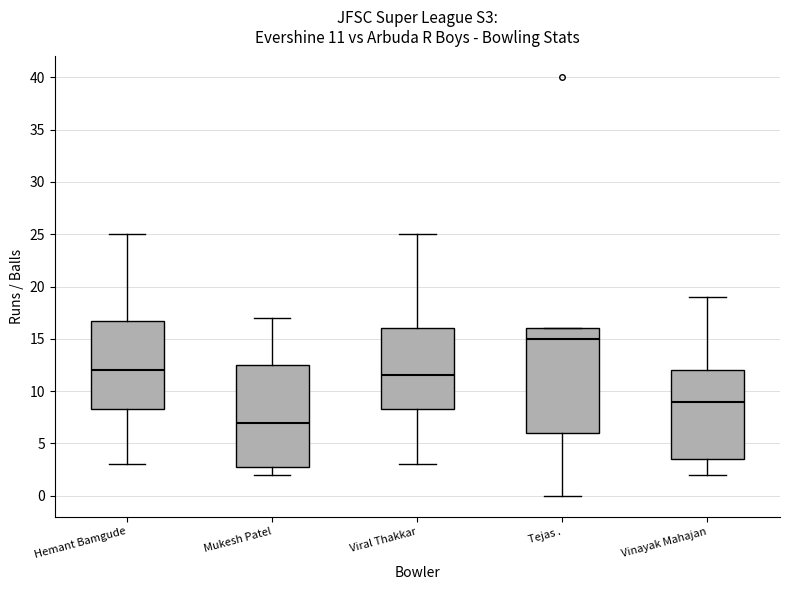

Which box's median line is the lowest?

Mukesh Patel